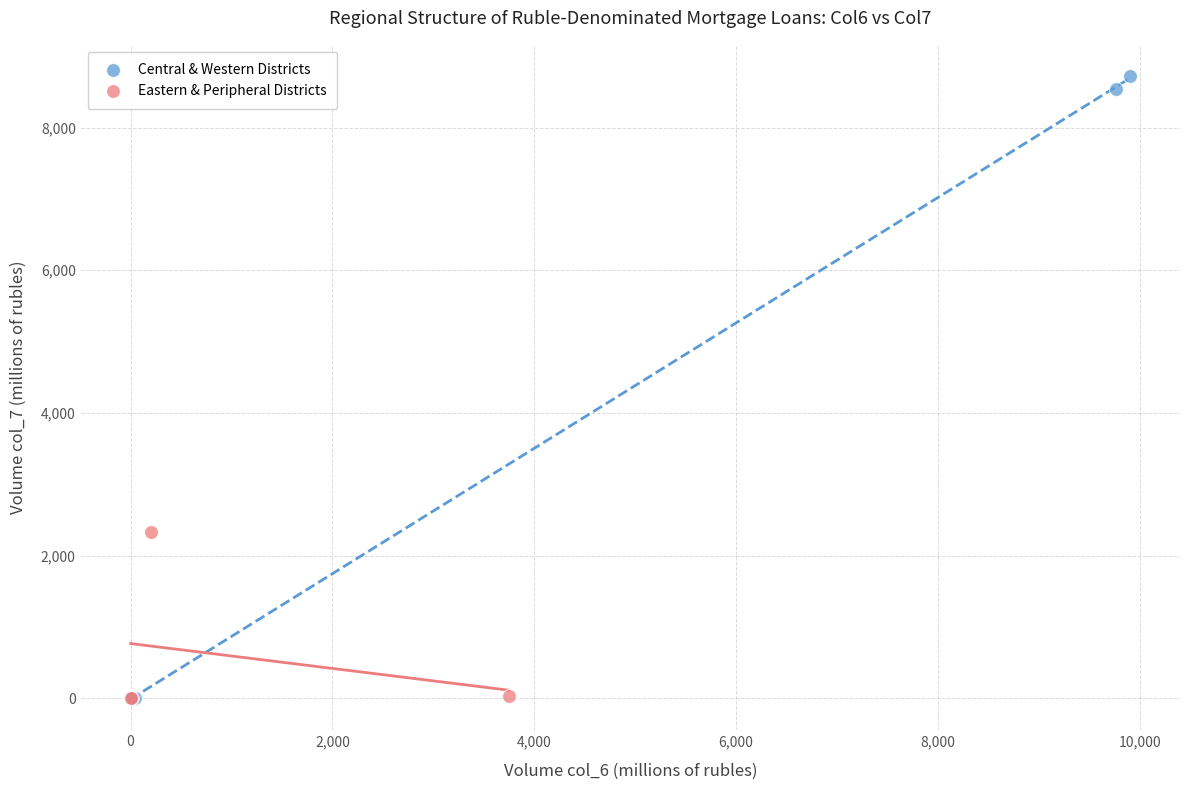

What are all the series names shown in the legend?

Central & Western Districts, Eastern & Peripheral Districts